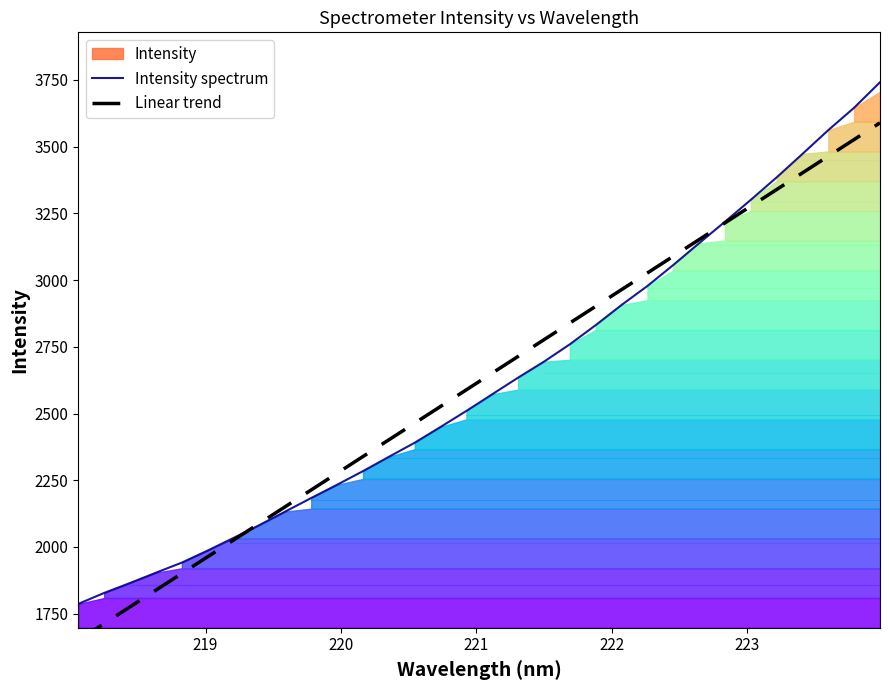

What is the highest value of the Intensity spectrum series?

3741.5